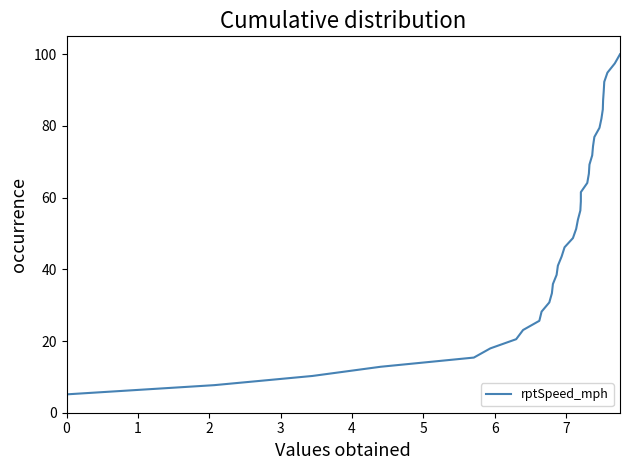

What is the difference between the maximum and minimum values?

97.4